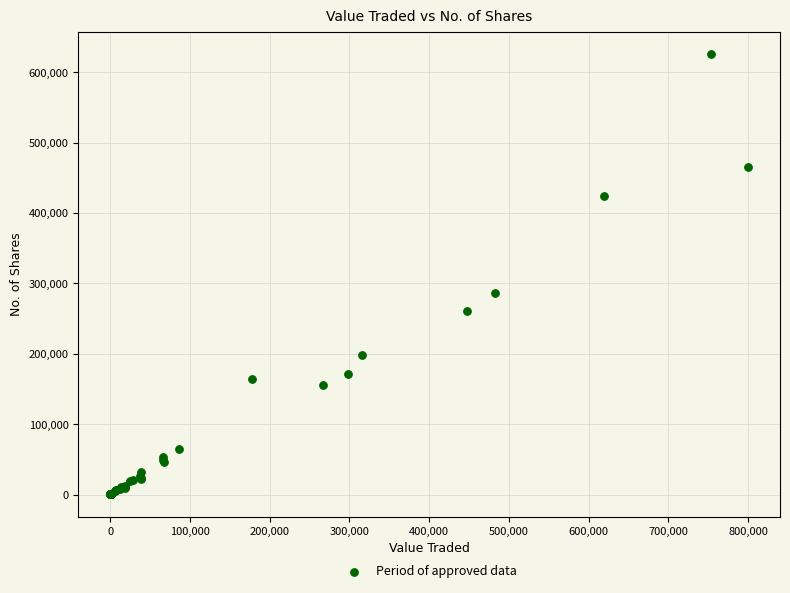

What Y value in the scatter plot is closest to 313172?

285811